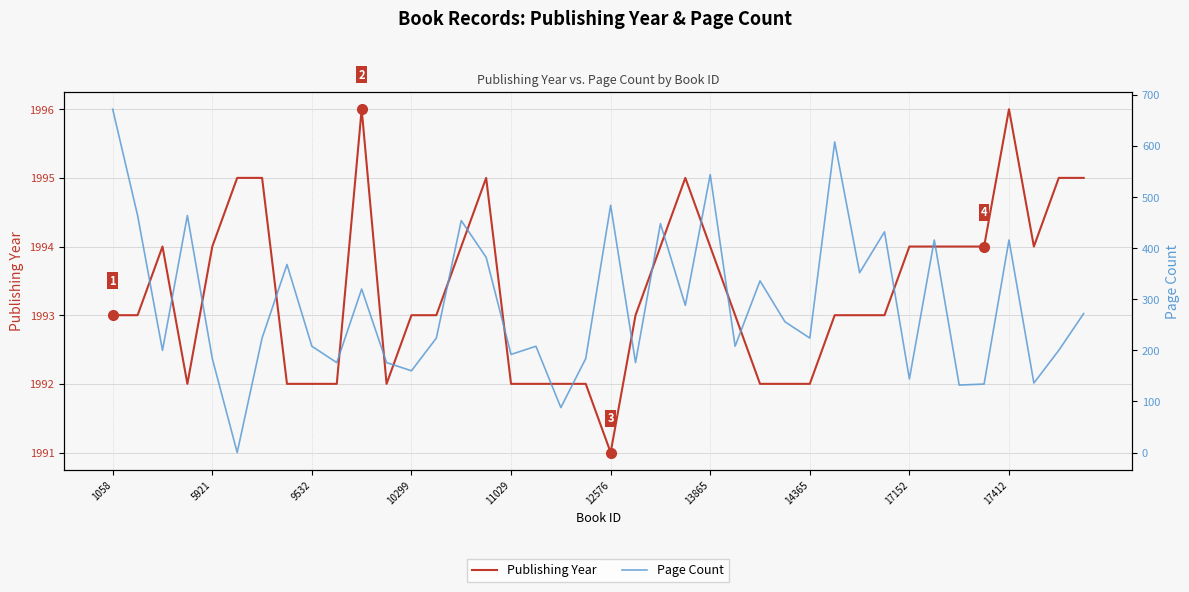

At which label does Publishing Year reach its peak?

10